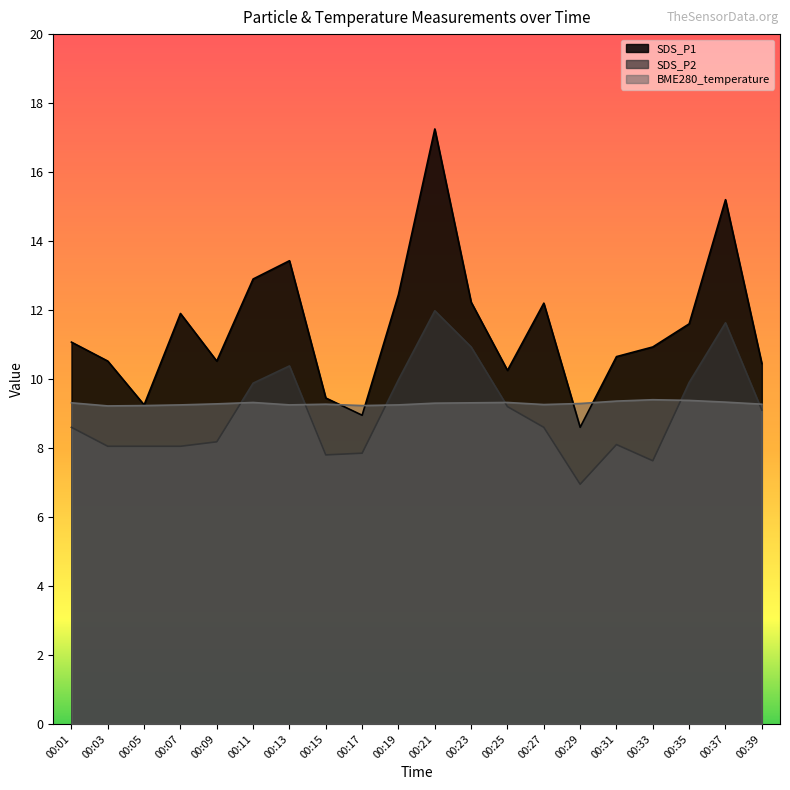

Where is the first local minimum for SDS_P1?

00:05